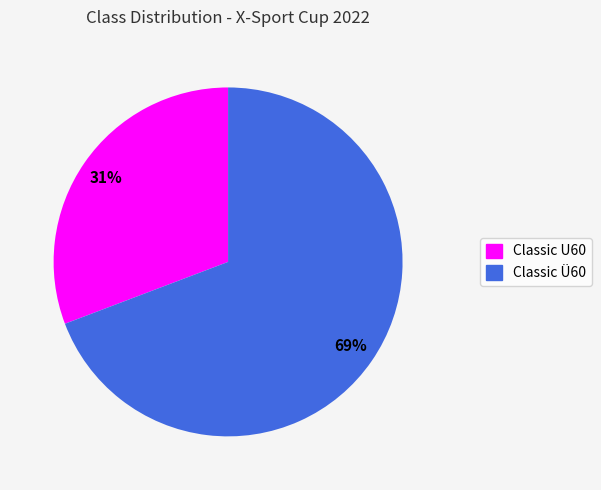

Which has a higher value, Classic Ü60 or Classic U60?

Classic Ü60